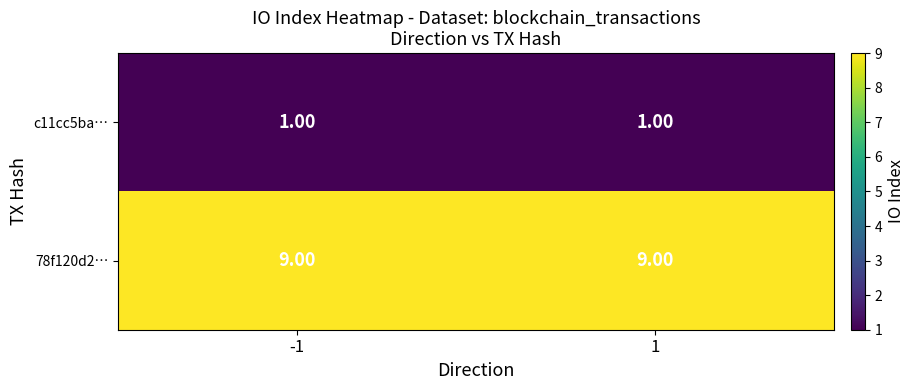

What is the spread (max minus min) of values at 1?

8